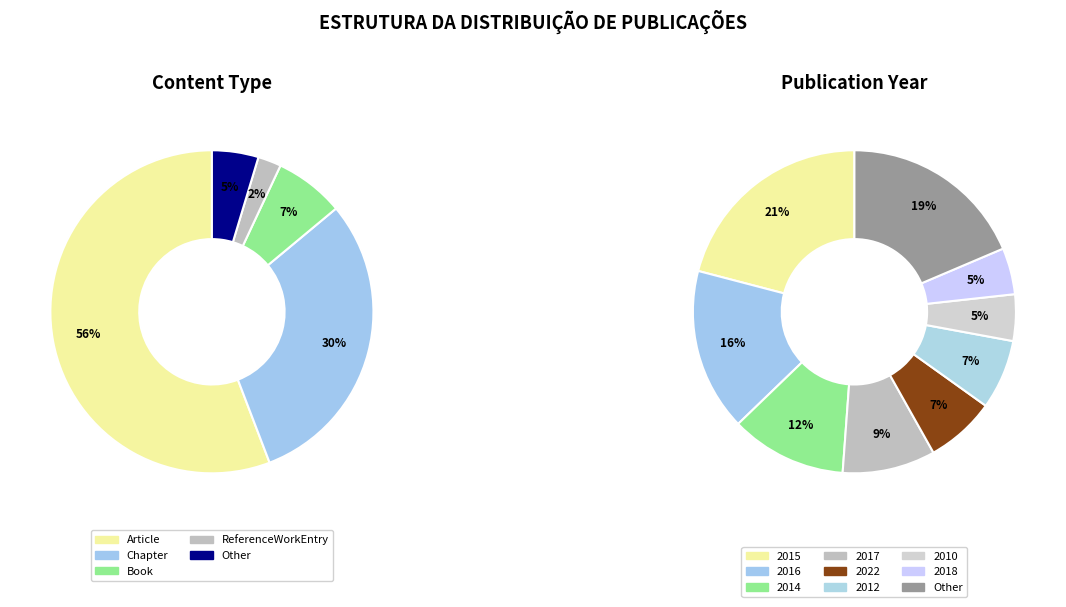

Which slice represents more than half of the pie?

Article